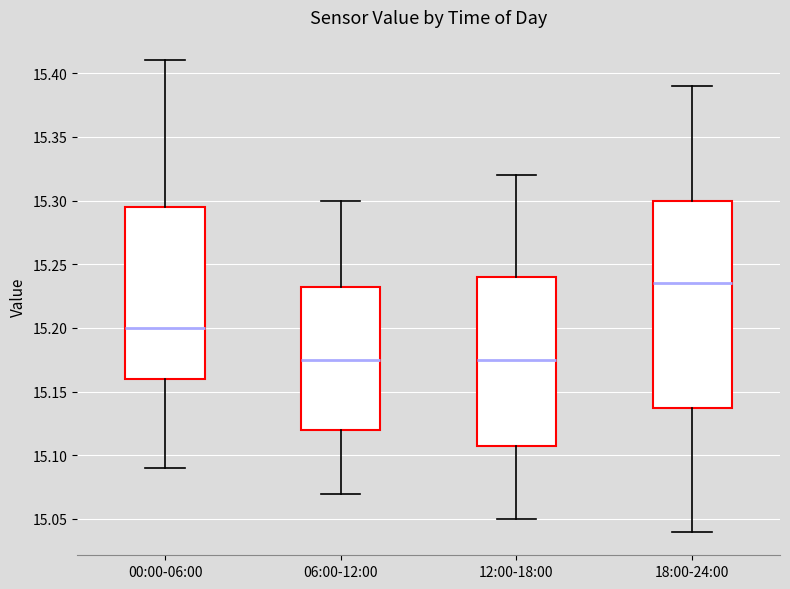

Comparing the boxes themselves (not the whiskers), which one is the tallest?

18:00-24:00